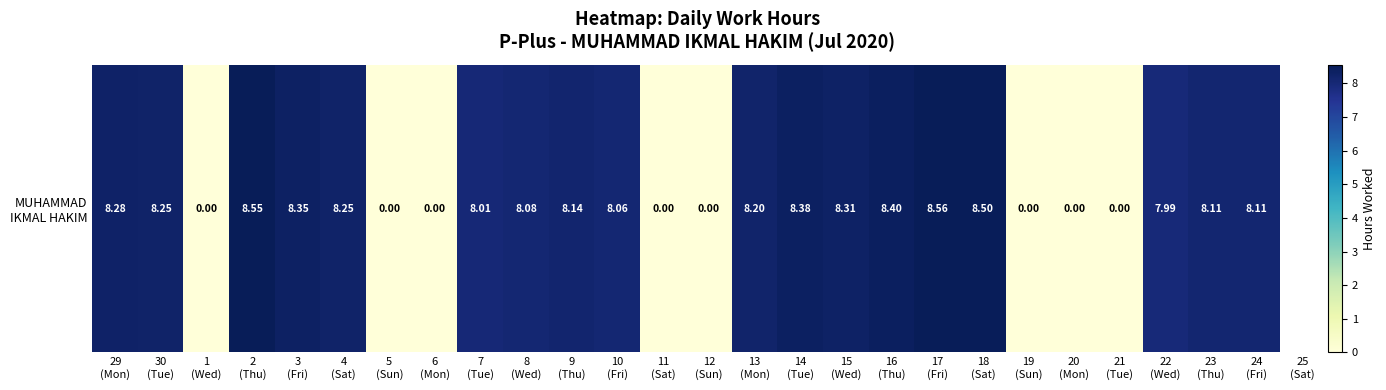

Rank the categories by value from lowest to highest.

1
(Wed), 5
(Sun), 6
(Mon), 11
(Sat), 12
(Sun), 19
(Sun), 20
(Mon), 21
(Tue), 22
(Wed), 7
(Tue), 10
(Fri), 8
(Wed), 23
(Thu), 24
(Fri), 9
(Thu), 13
(Mon), 30
(Tue), 4
(Sat), 29
(Mon), 15
(Wed), 3
(Fri), 14
(Tue), 16
(Thu), 18
(Sat), 2
(Thu), 17
(Fri)